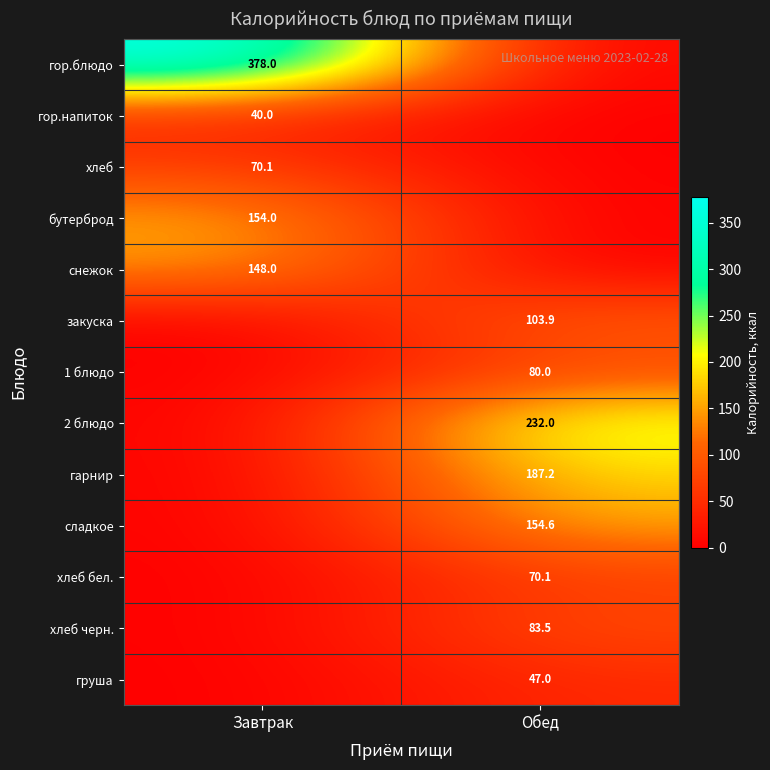

True or false: хлеб бел. has a value of 70.1 at Обед.

True